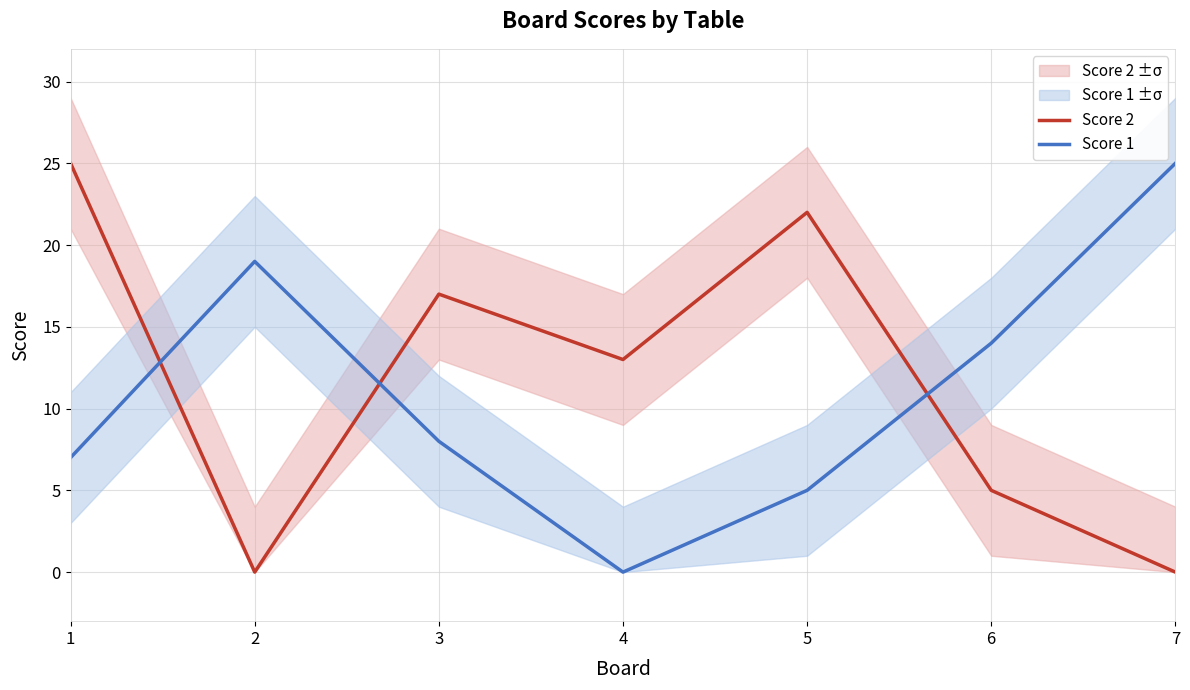

At which label is Score 1 closest to 12?

6